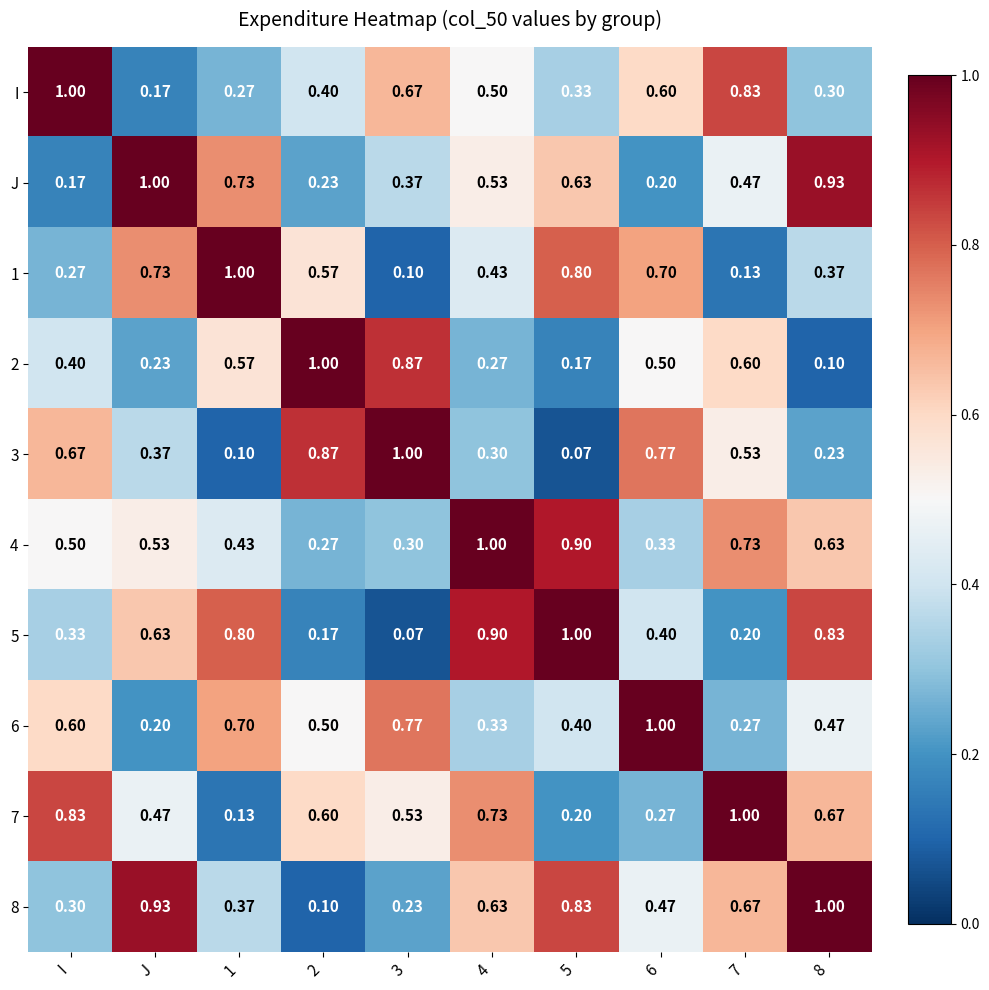

Which series changed the most between J and 7?

I